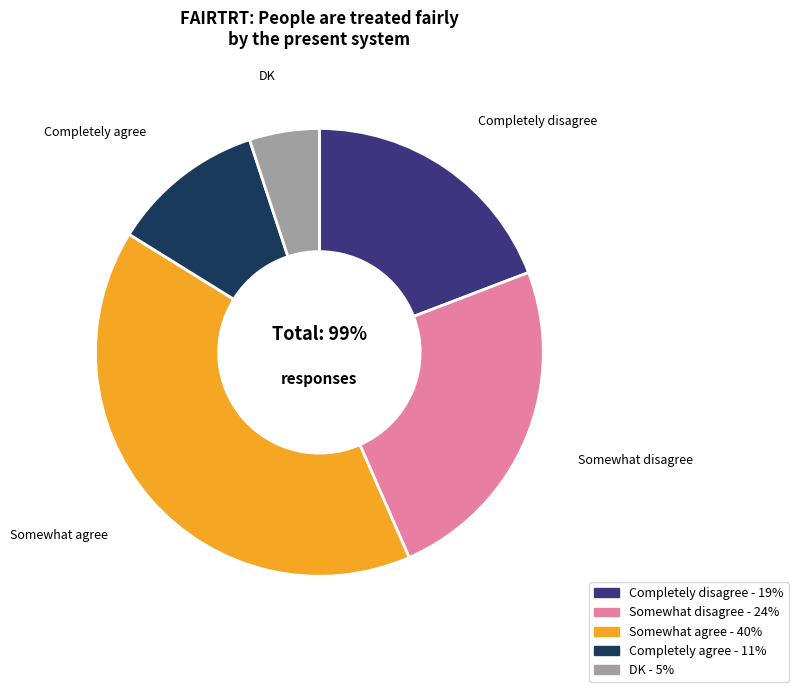

True or false: Somewhat disagree accounts for 24% of the total.

True